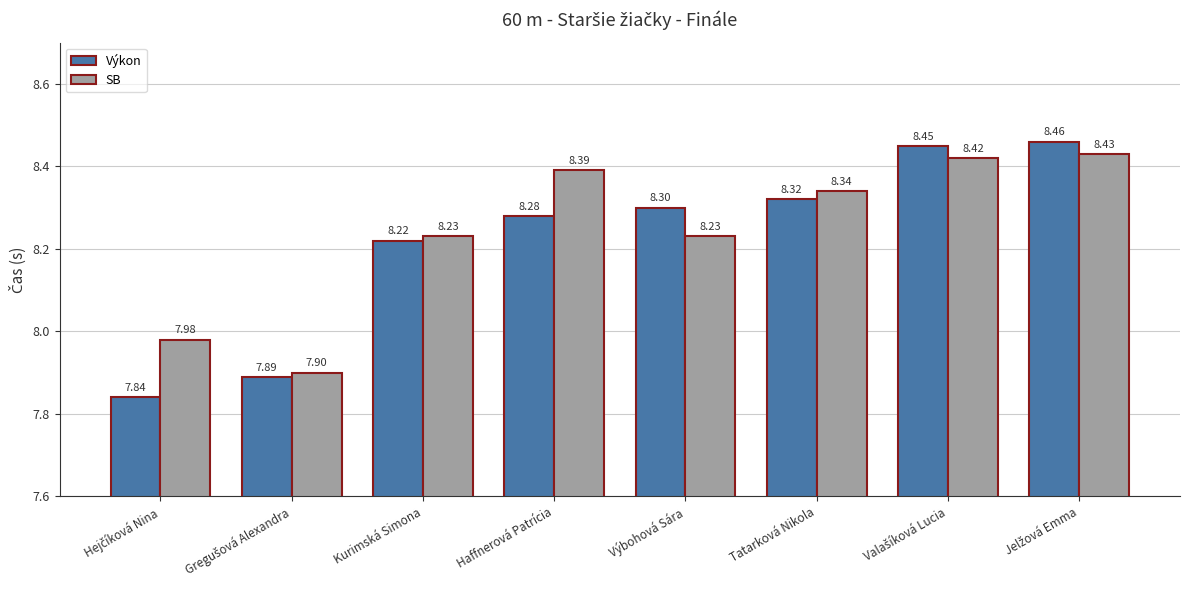

What is the greatest value displayed?

8.5